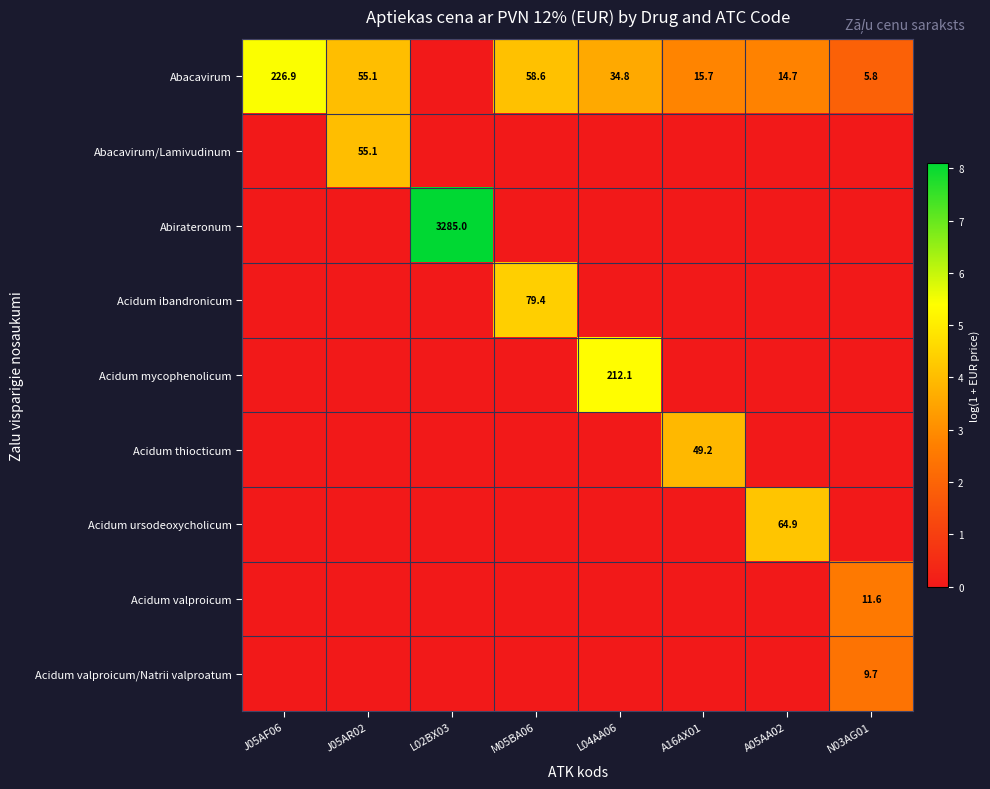

The Acidum ursodeoxycholicum series shows 18.6 at A05AA02. True or false?

False